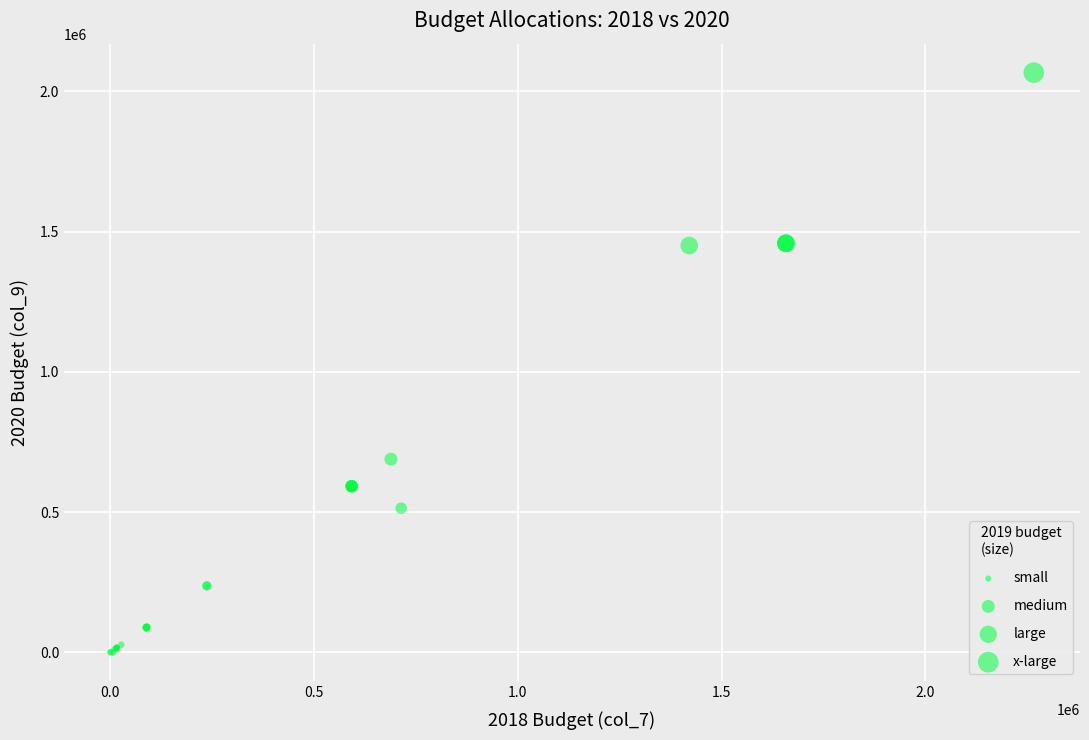

What Y value in the scatter plot is closest to 1033272?

688758